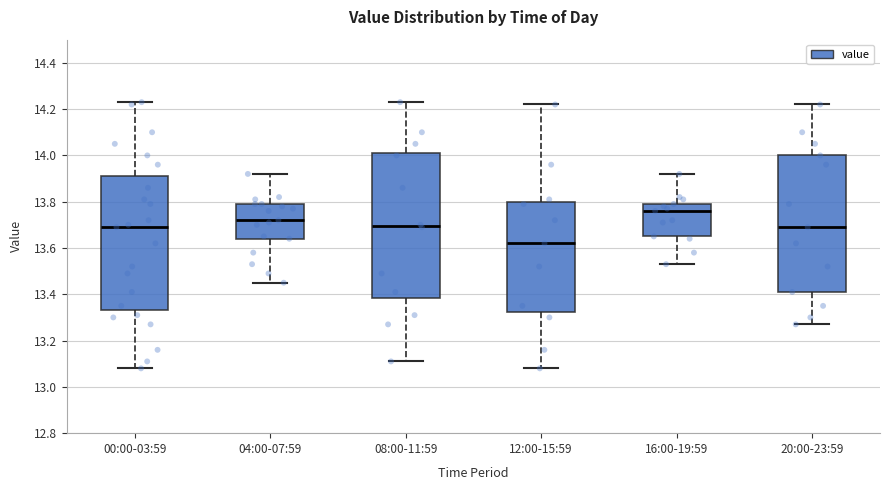

Reading left to right, transcribe this box plot: for each box, give where its median line is, the range the box spans, and where its two whiskers end, as read against the y-axis. The values are not printed on the chart, so give them approximately, as read against the axis.

00:00-03:59: median 13.70, box 13.34 to 13.92, whiskers 13.08 to 14.24
04:00-07:59: median 13.72, box 13.64 to 13.80, whiskers 13.46 to 13.92
08:00-11:59: median 13.70, box 13.38 to 14.02, whiskers 13.12 to 14.24
12:00-15:59: median 13.62, box 13.32 to 13.80, whiskers 13.08 to 14.22
16:00-19:59: median 13.76, box 13.66 to 13.80, whiskers 13.54 to 13.92
20:00-23:59: median 13.70, box 13.42 to 14.00, whiskers 13.28 to 14.22